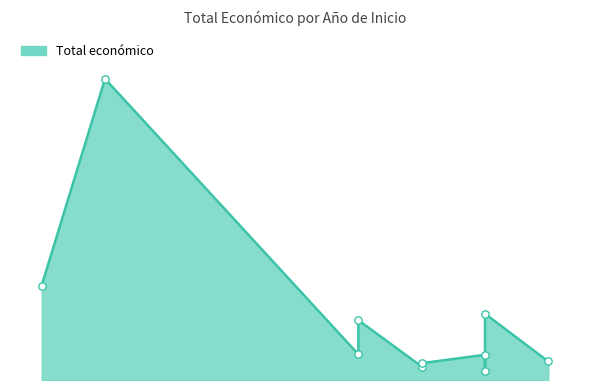

What is the ratio of the value at 2022 to the value at 2022?

2.3